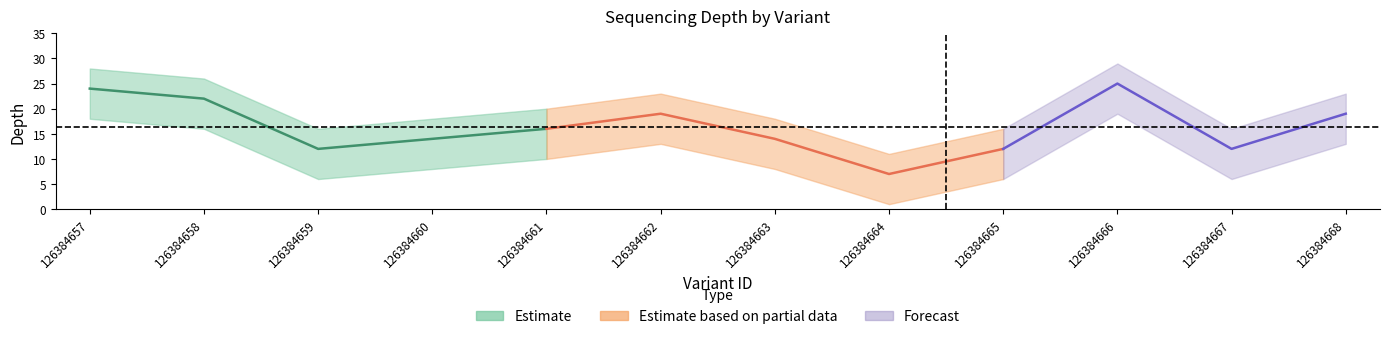

How many data points in depth are less than 16?

6